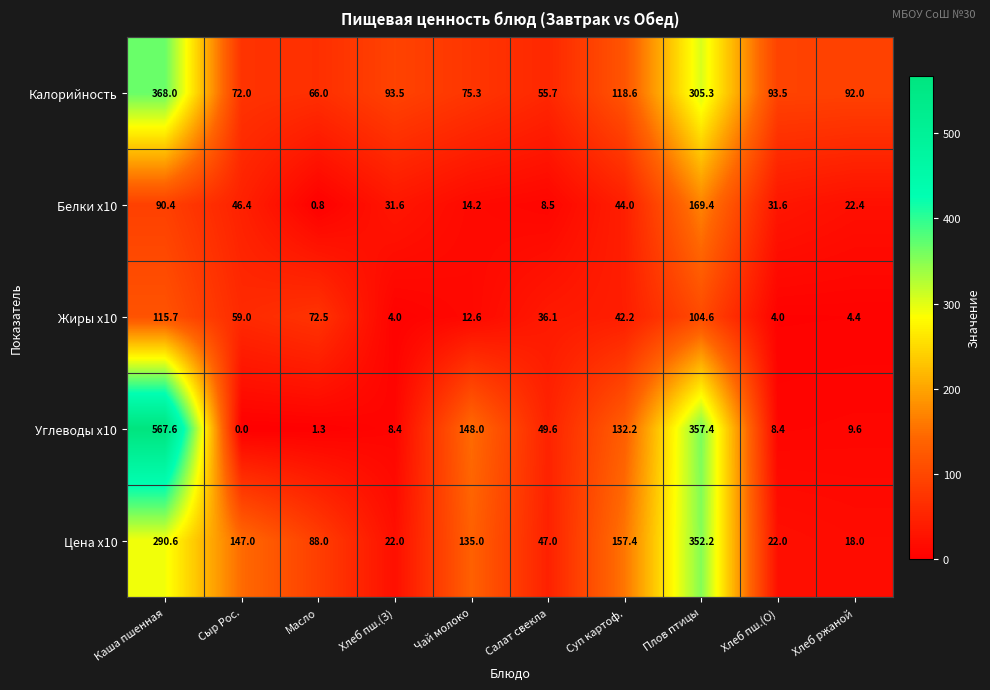

What is the total value across all series at Суп картоф.?

494.4